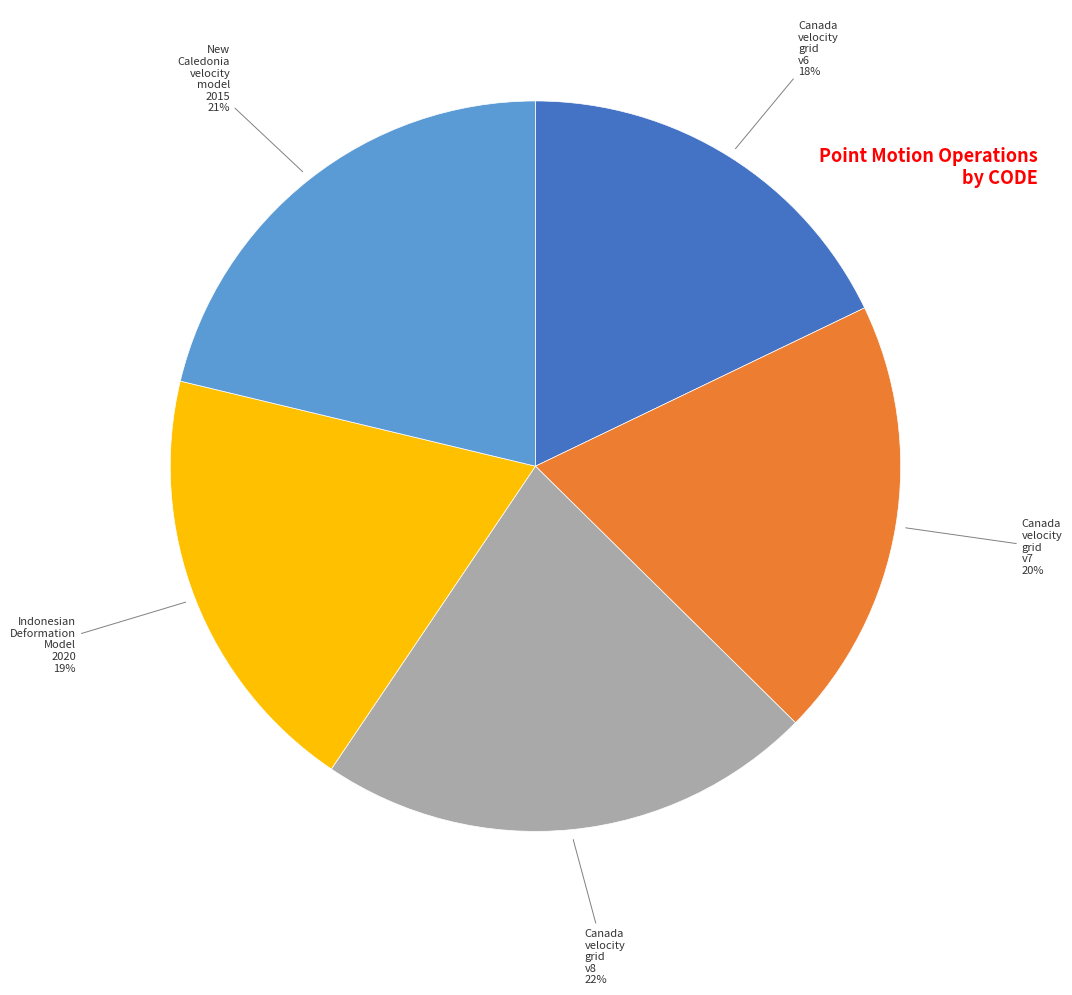

To the nearest percent, what is the difference between the largest and smallest slice percentages?

4%